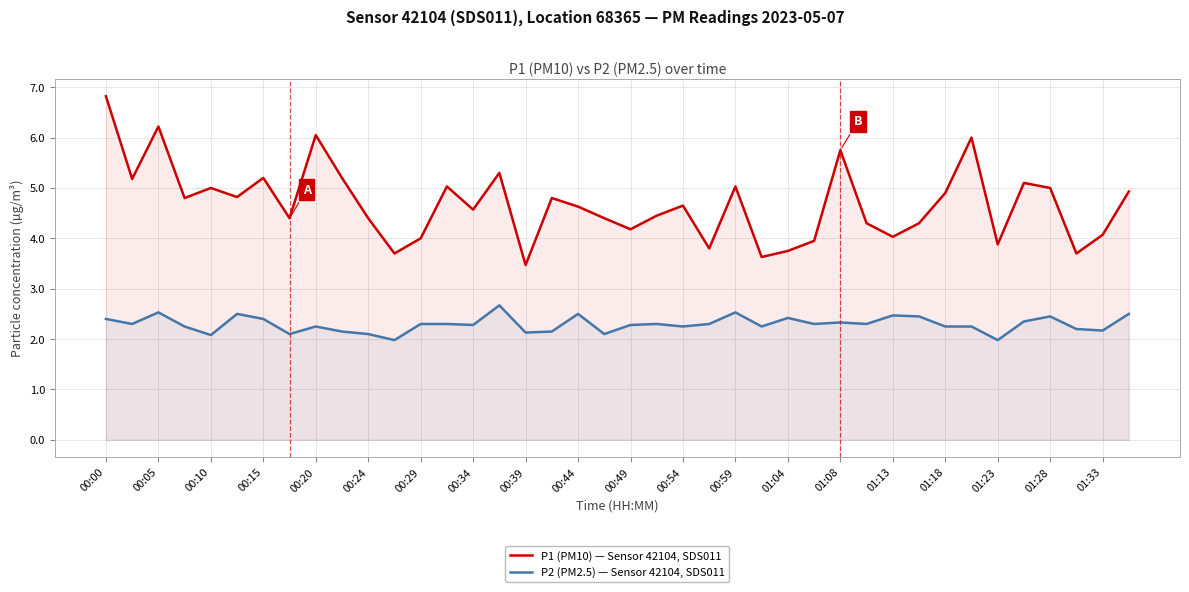

How many lines are shown in the chart?

2